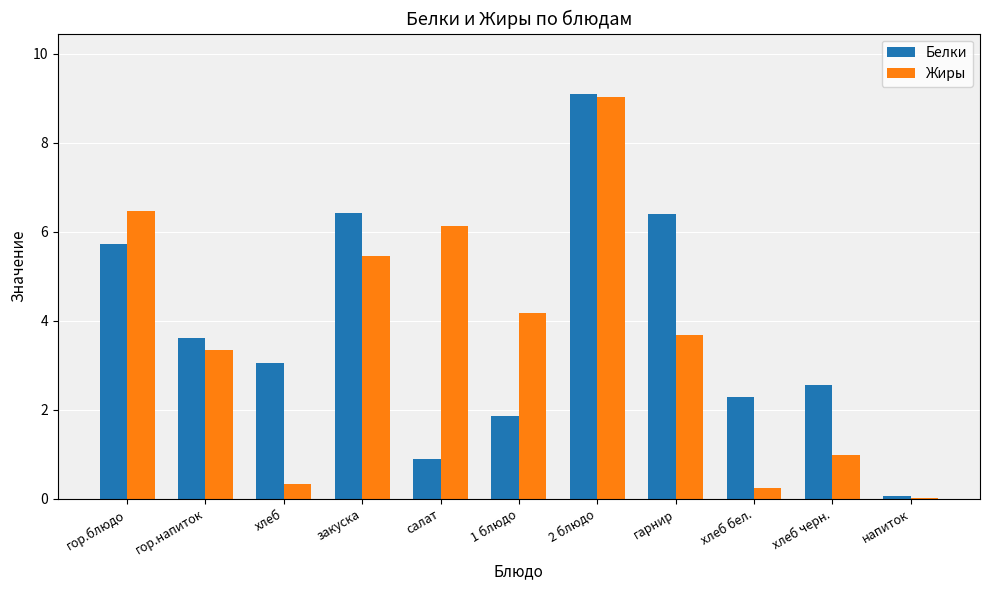

Count the number of categories in the chart.

11